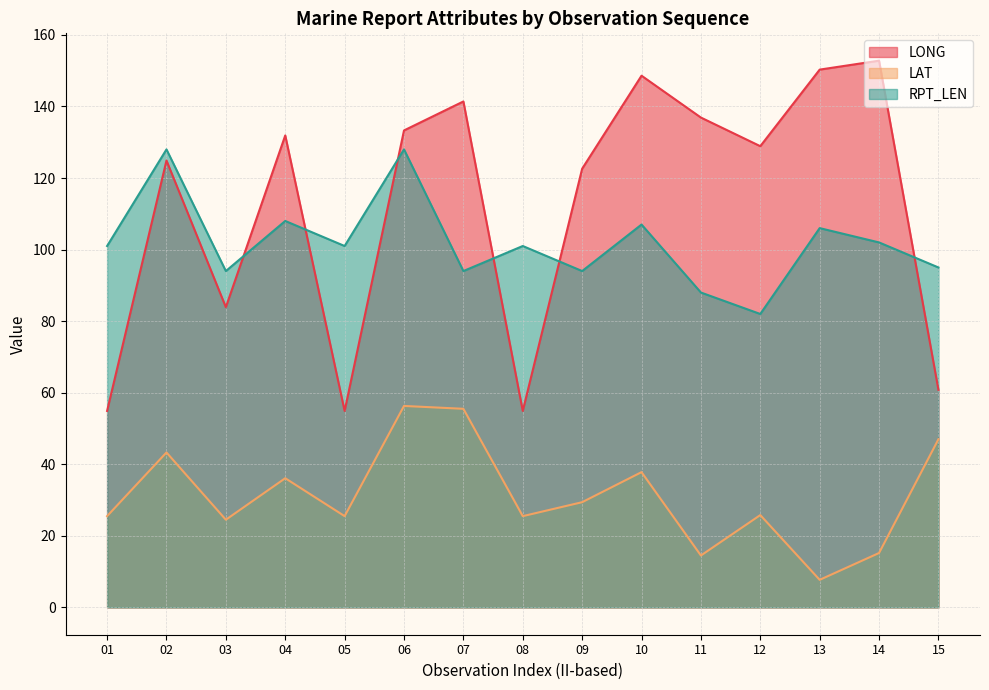

What is the sum of the LAT values at 07 and 12?

81.3